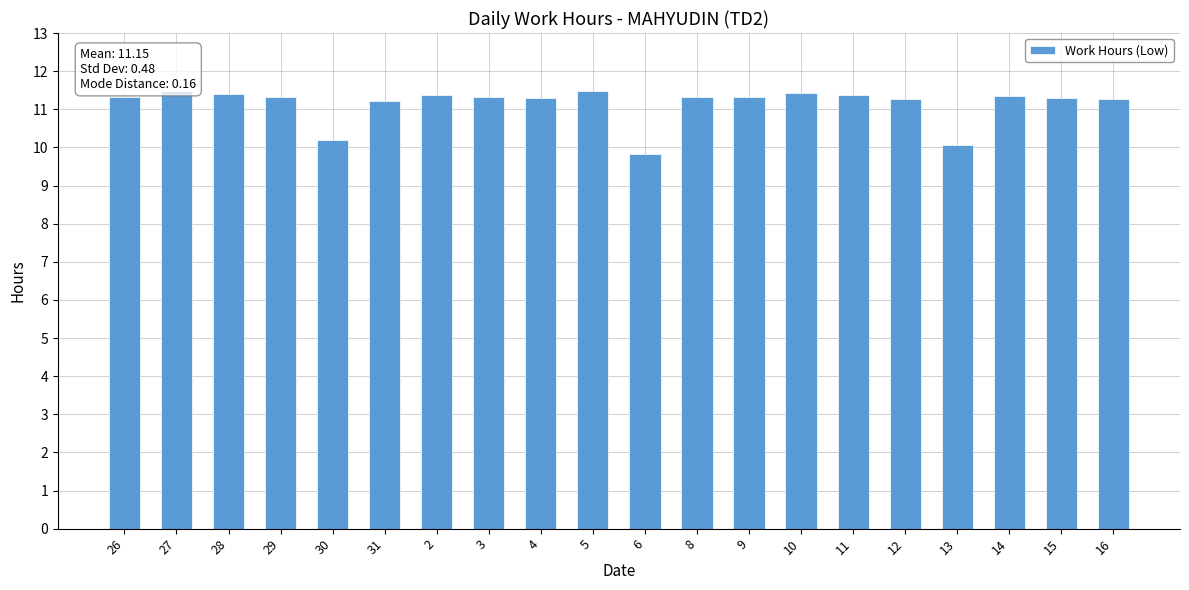

What position from the left is 4?

9